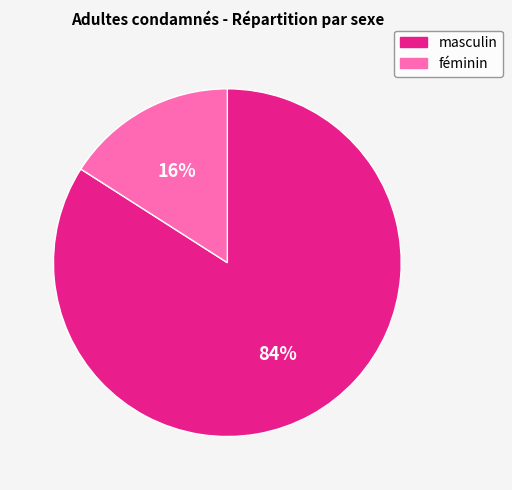

To the nearest percent, what is the difference between the masculin and féminin slice percentages?

68%